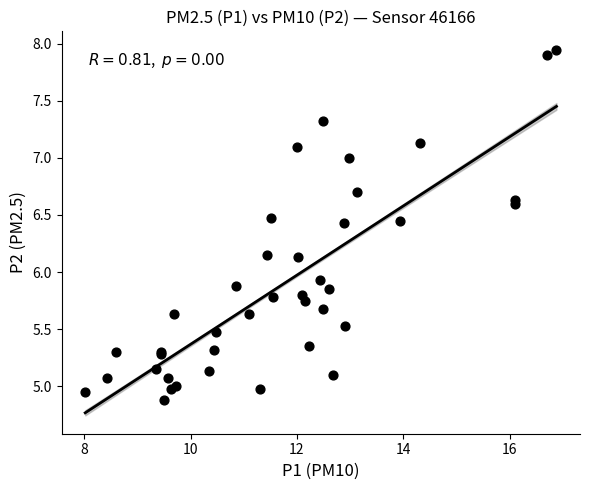

What Y value in the scatter plot is closest to 6?

5.9